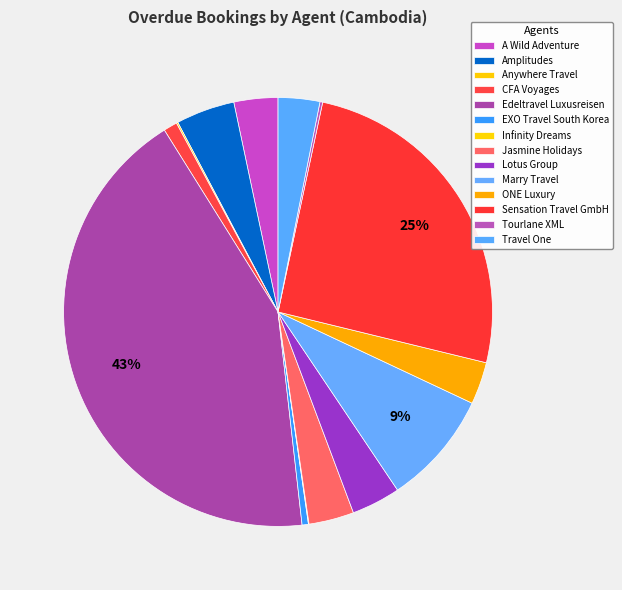

To the nearest percent, what percentage of the pie is Travel One?

3%